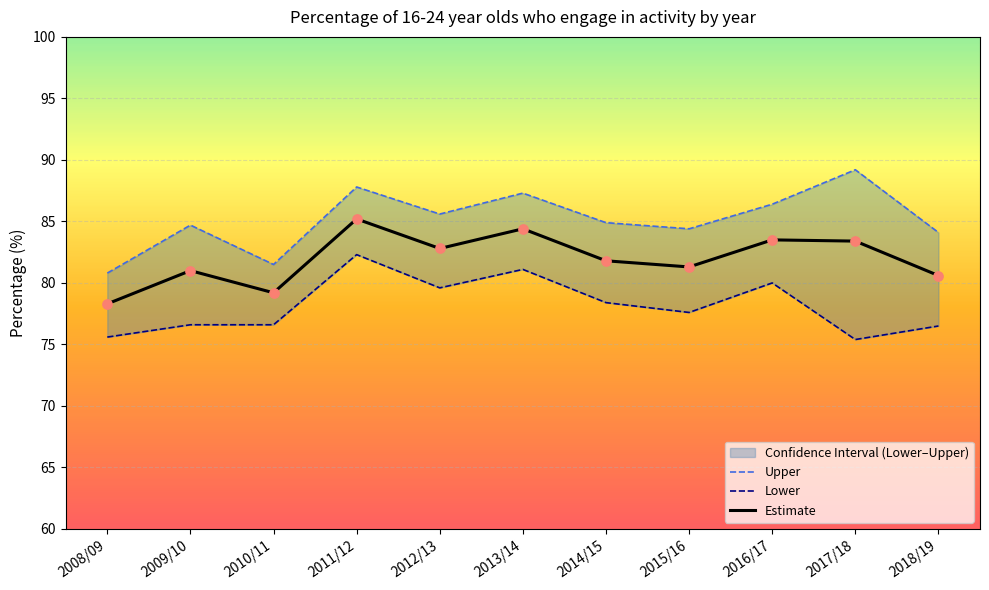

Is the value of Upper at 2008/09 greater than the value of Lower at 2013/14?

No